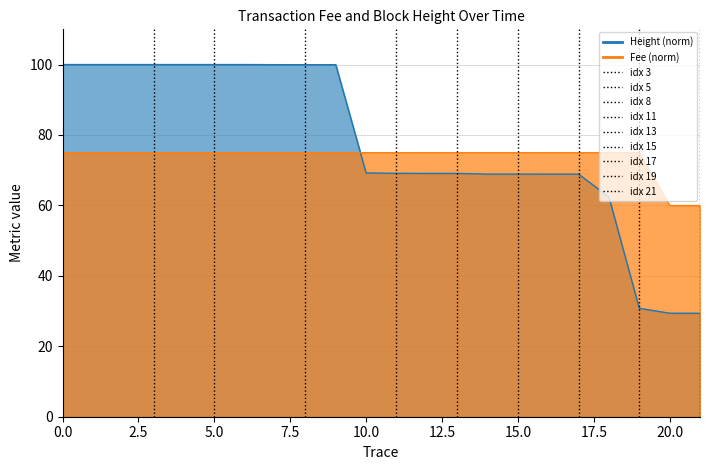

What is the total value across all series at 2019-02-08 18:50?

174.9